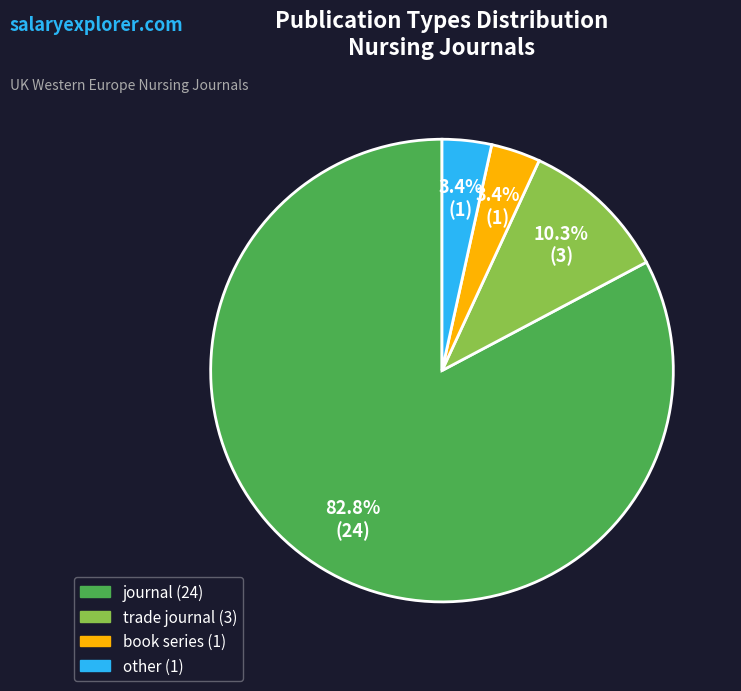

Which category accounts for the majority?

journal